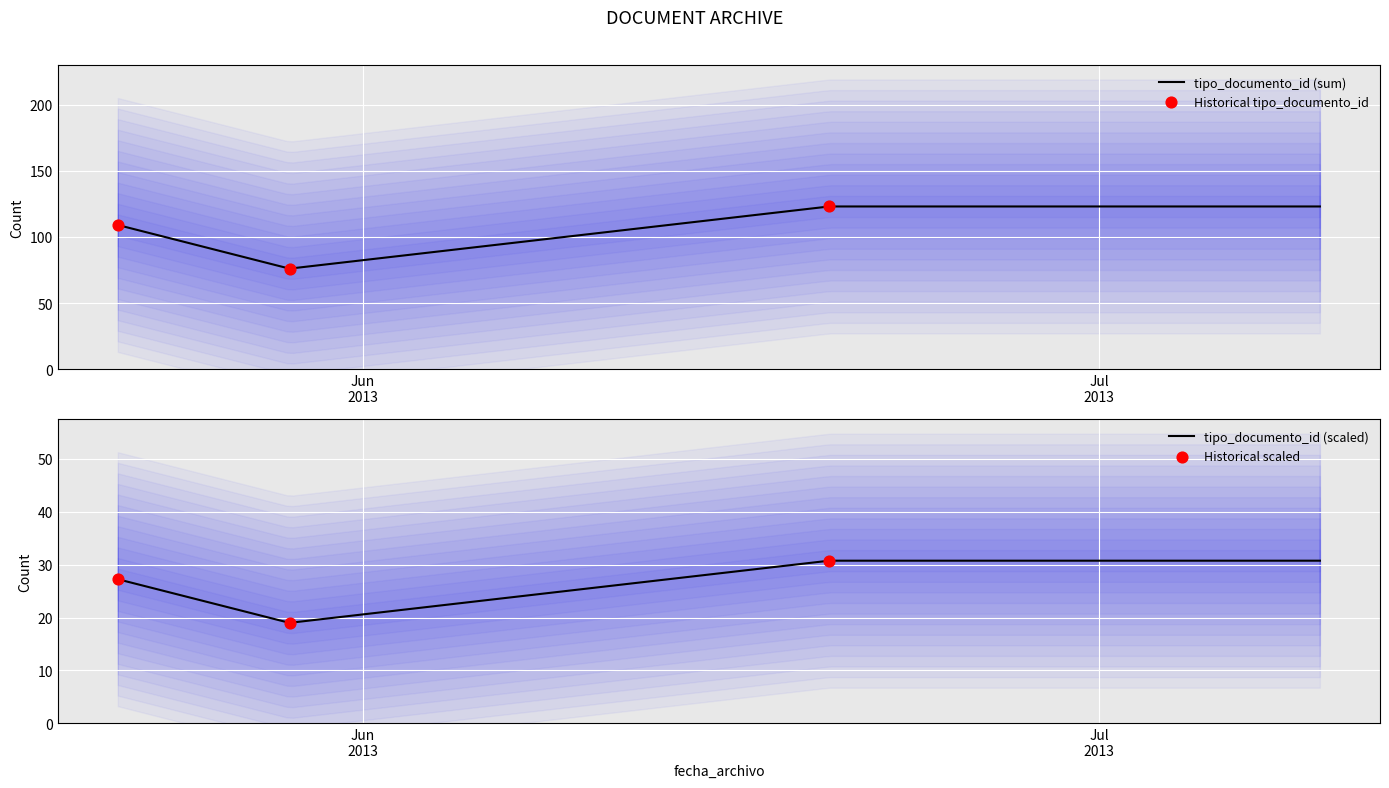

What is the lowest value of the tipo_documento_id (sum) series?

76.3